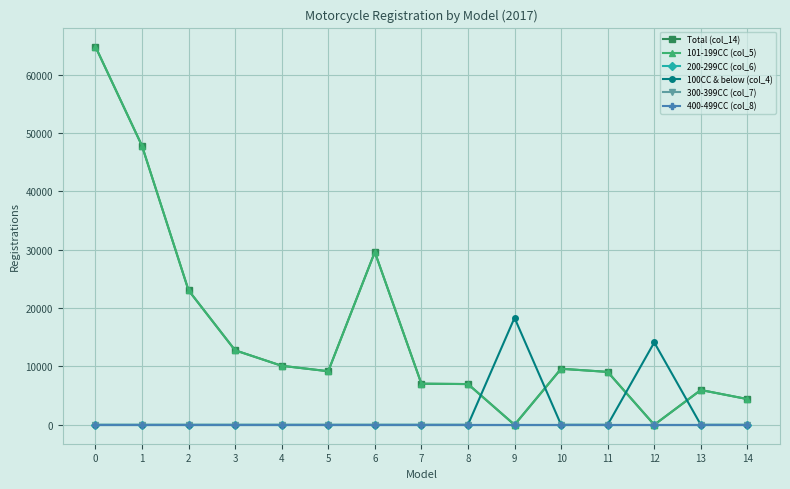

Does the chart have visible grid lines?

Yes